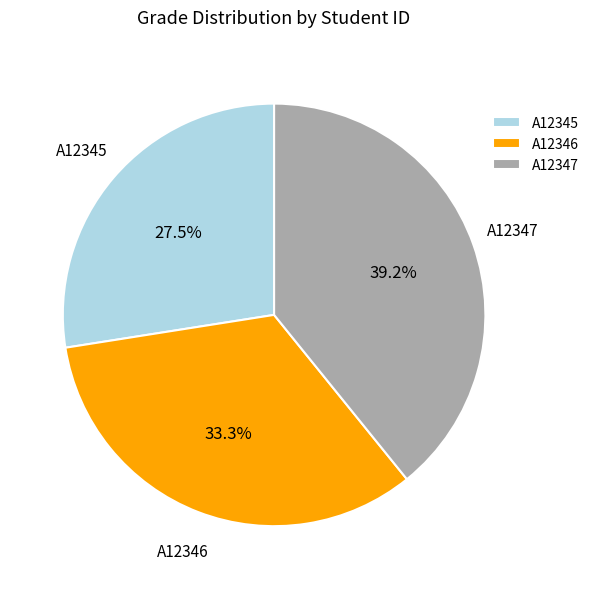

Which has a higher value, A12347 or A12346?

A12347